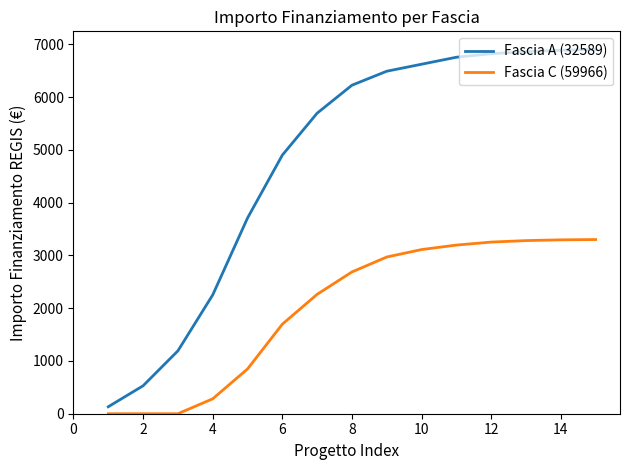

True or false: Fascia A (32589) and Fascia C (59966) cross at least once.

False